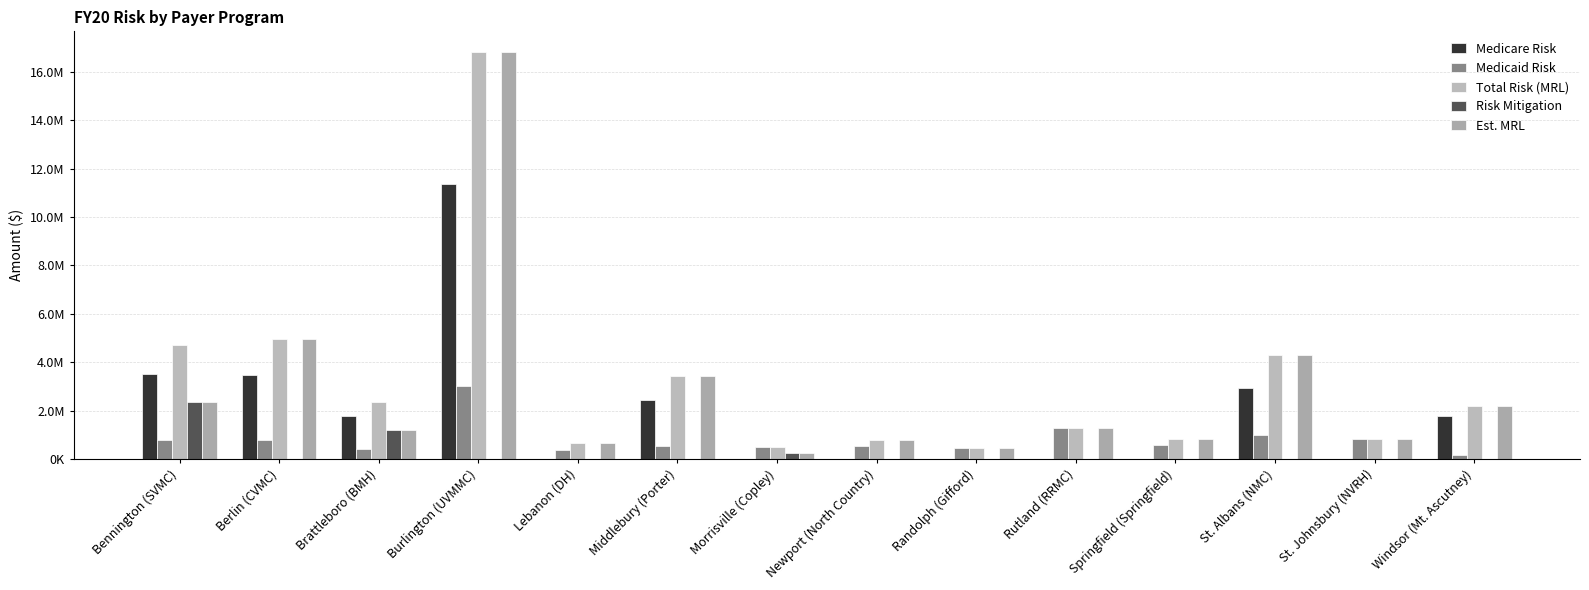

What is the sum of the Total Risk (MRL) values at St. Albans (NMC) and Randolph (Gifford)?

4760615.9